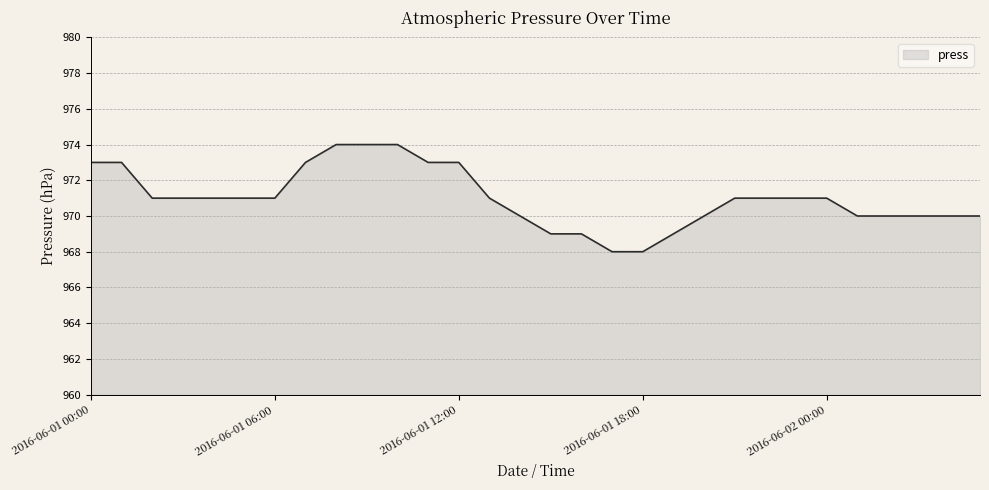

What is the smallest value displayed?

968